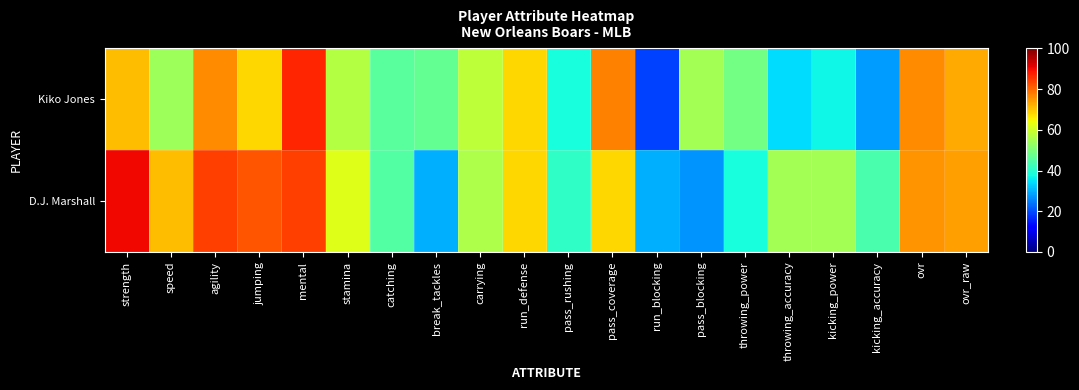

Which series changed the most between speed and catching?

D.J. Marshall